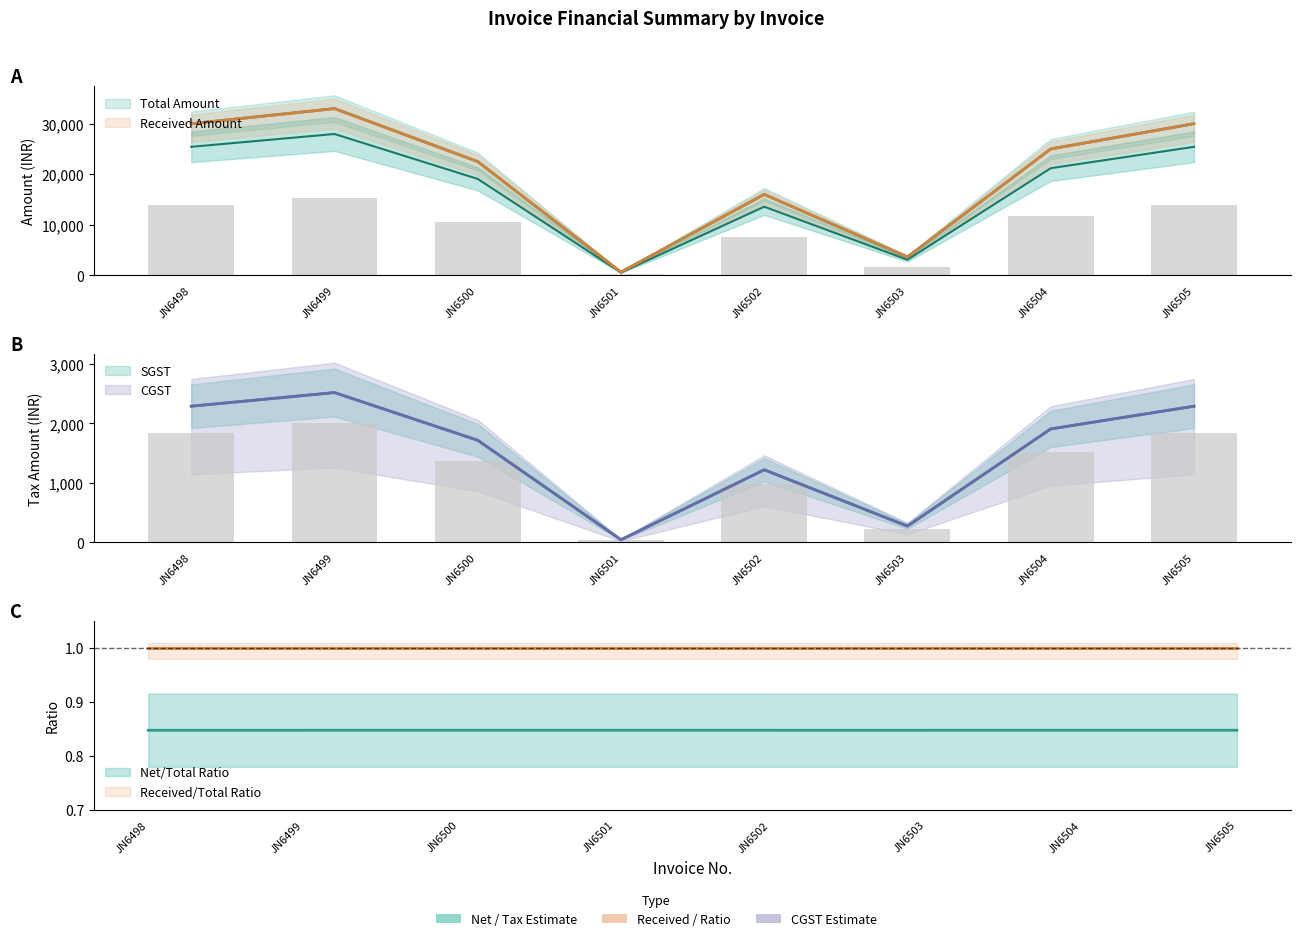

What is the difference between the maximum and minimum values in the SGST series?

2471.2